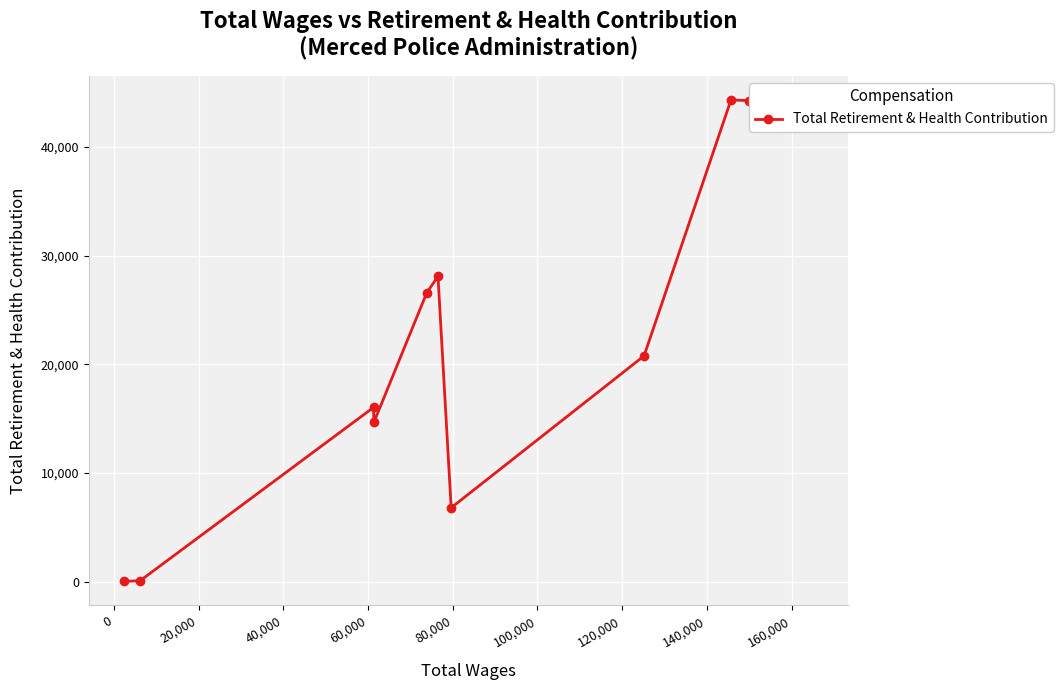

What is the average value?

22314